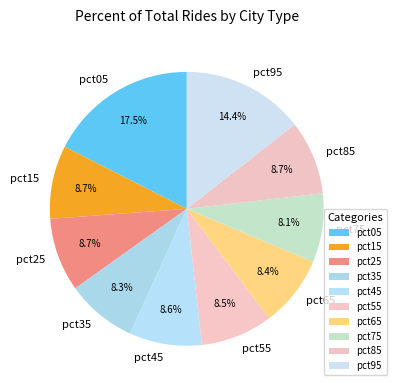

Is it true that pct85 is 9% of the pie?

True